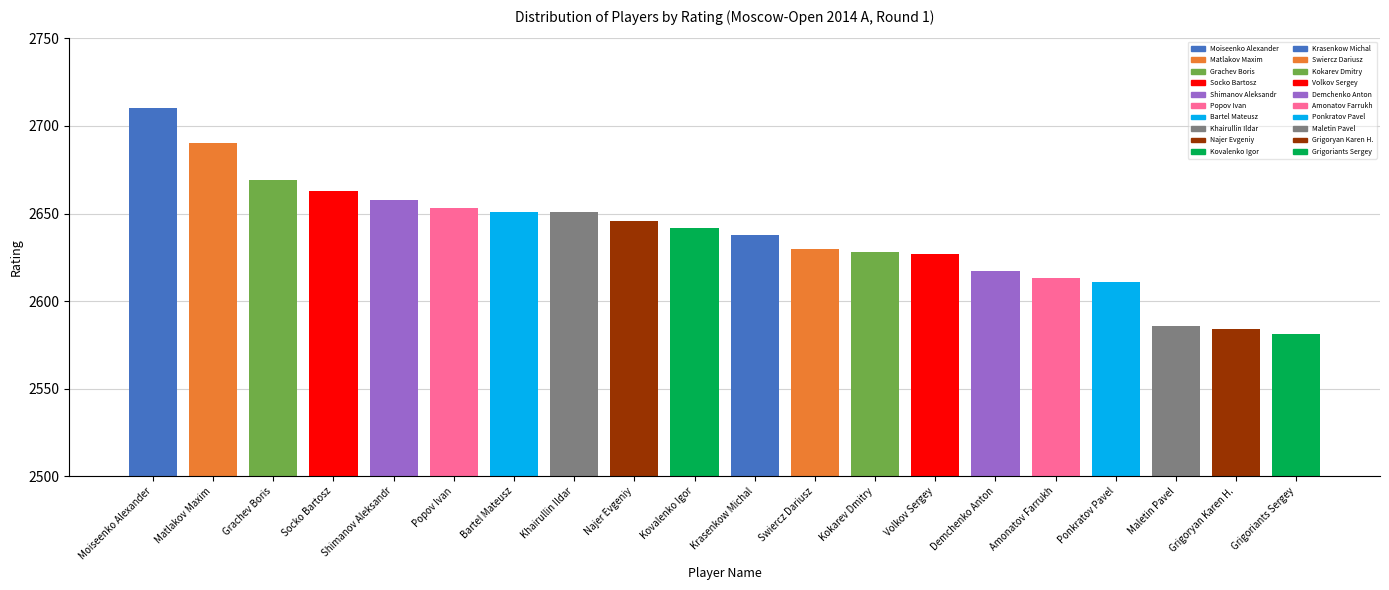

What is the smallest value displayed?

2581